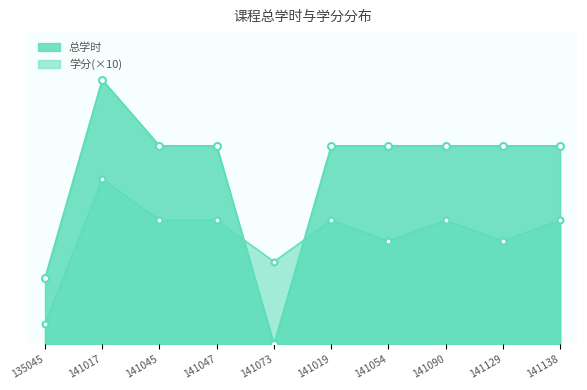

What is the total value across all series at 141047?

78